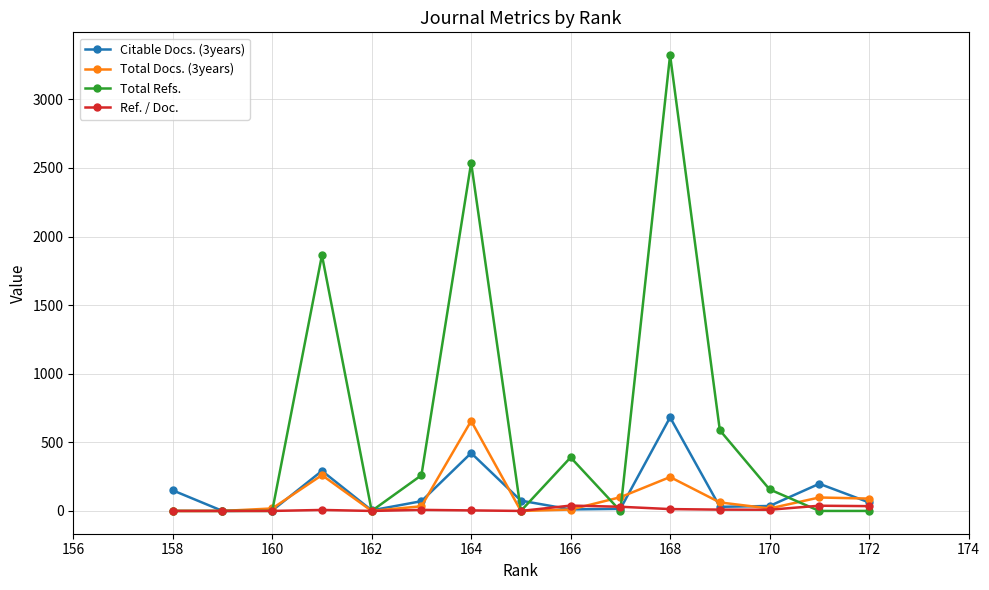

Is it true that Citable Docs. (3years) equals 296.0 at 168?

False